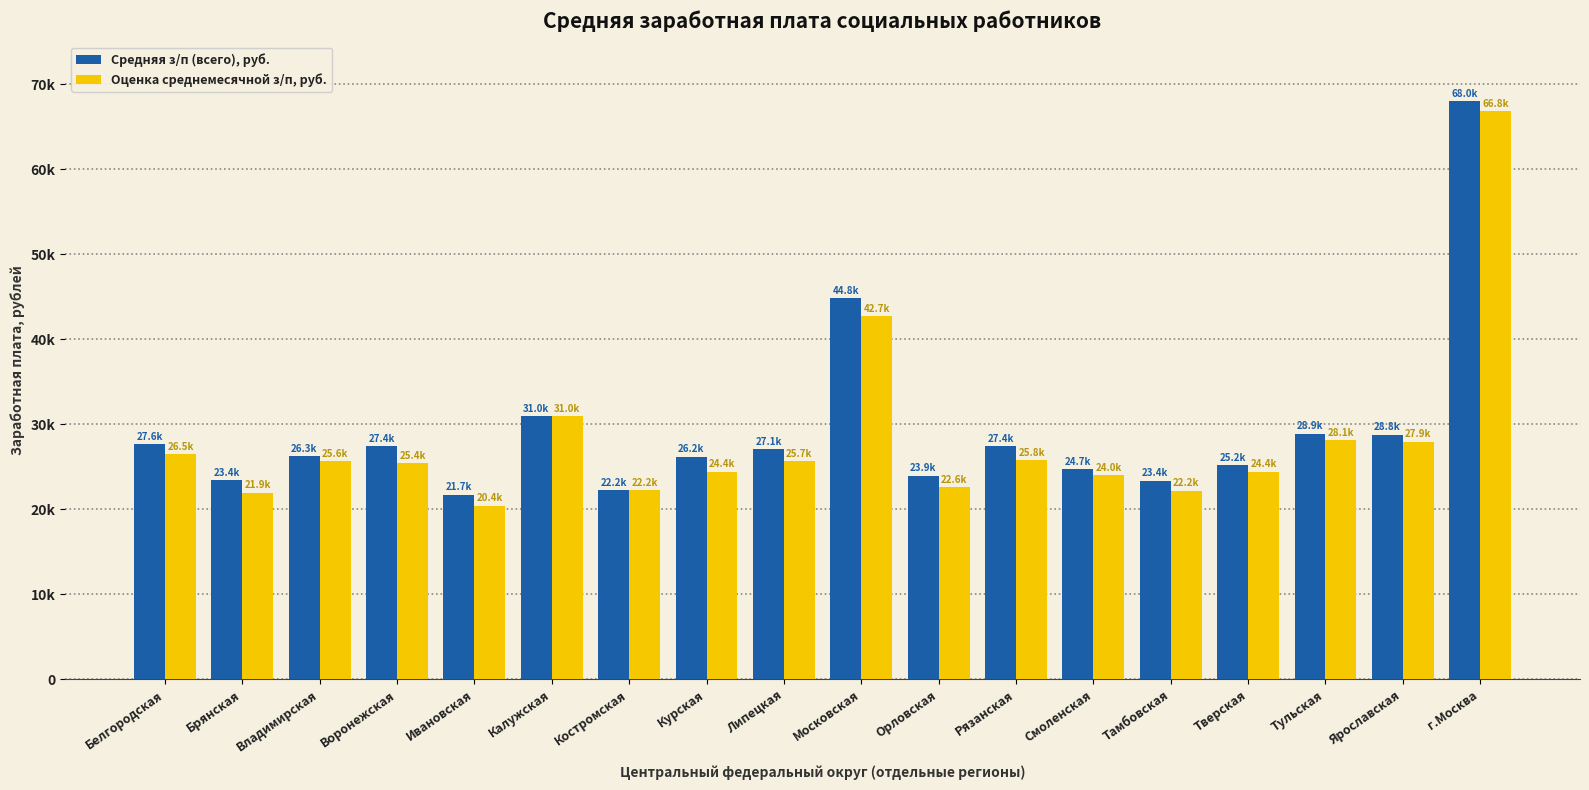

Between Московская and Ивановская, which is larger?

Московская